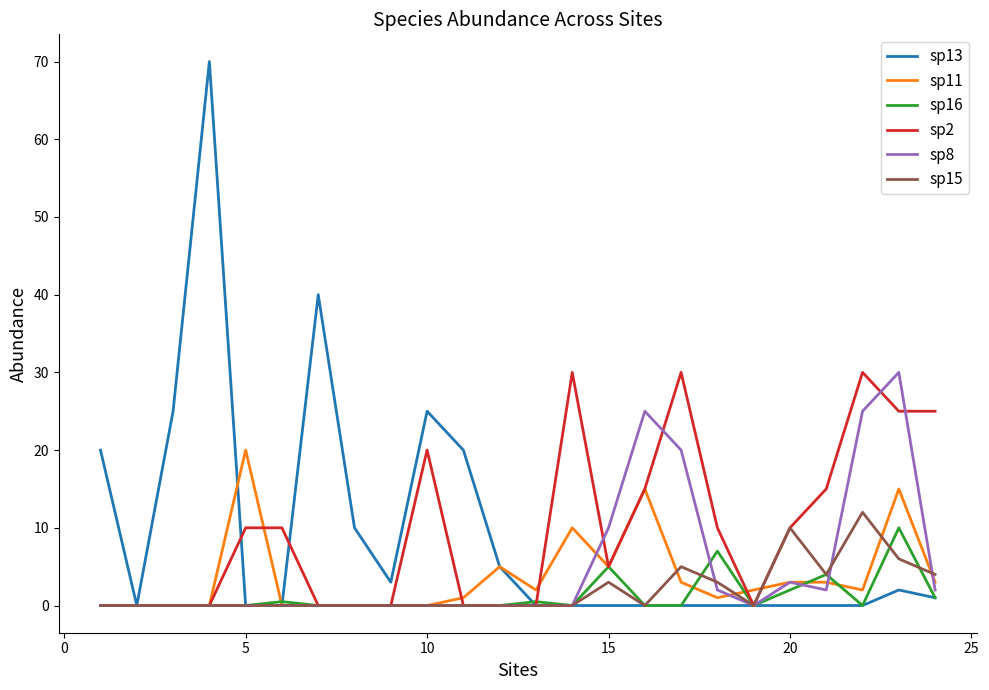

What is the maximum value for sp13?

70.0